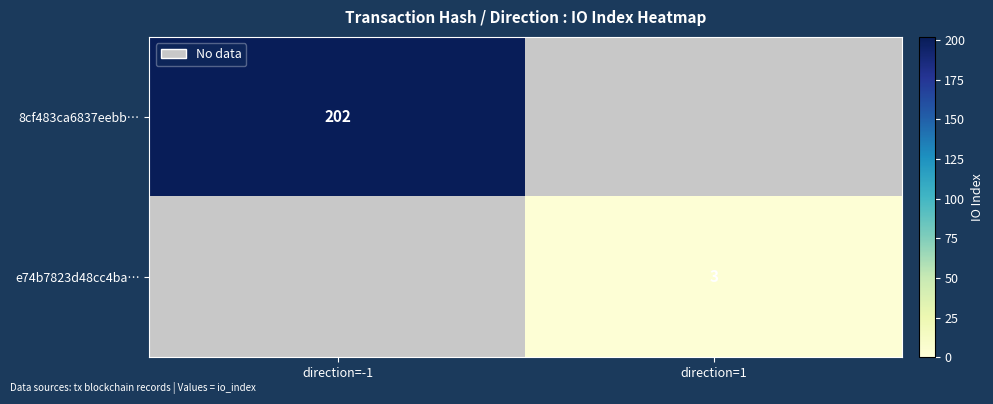

Is it true that e74b7823d48cc4ba… equals 2.0 at direction=1?

False